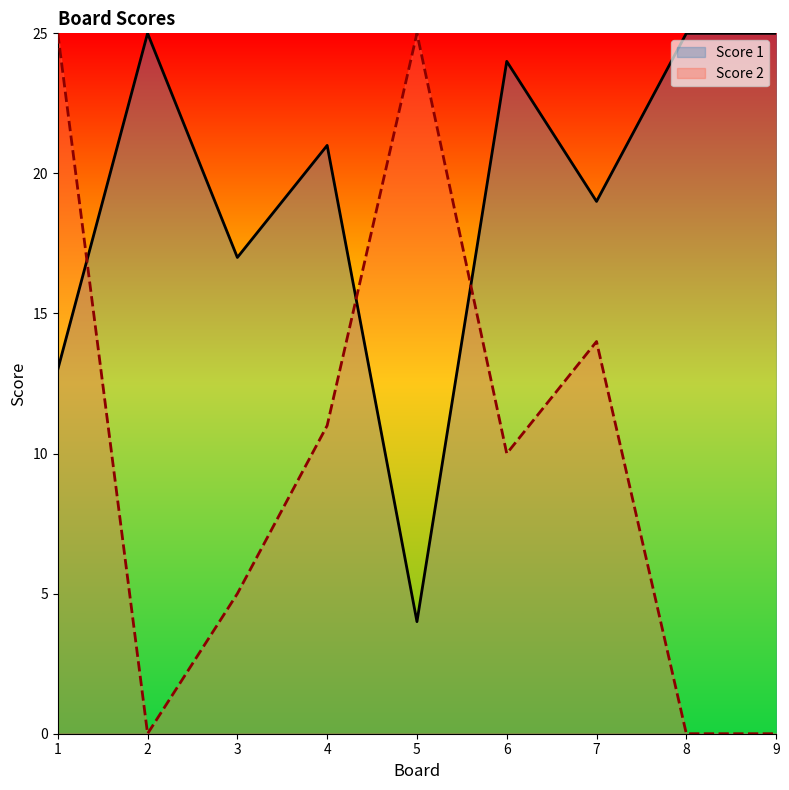

Which series has the largest total across all categories?

Score 1